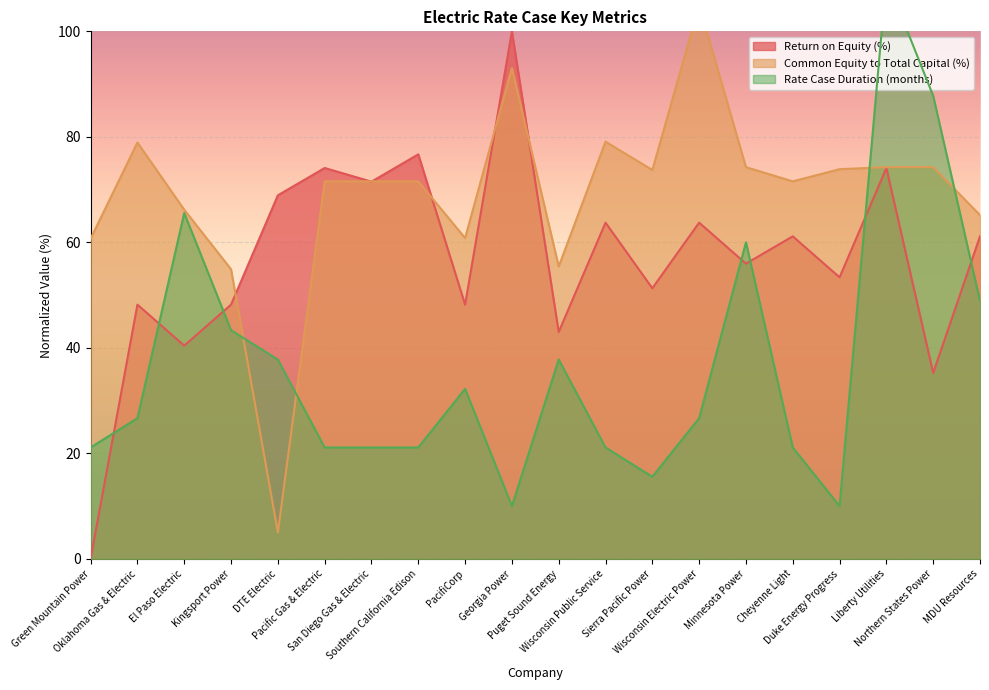

Reading right to left, extract all data points from this chart.

Return on Equity (%): 61.1	35.2	74.1	53.4	61.1	56.0	63.7	51.3	63.7	43.0	100.0	48.2	76.7	71.5	74.1	68.9	48.2	40.4	48.2	0.0
Common Equity to Total Capital (%): 65.2	74.2	74.2	73.9	71.6	74.2	105.0	73.7	79.1	55.4	93.1	60.8	71.6	71.6	71.6	5.0	54.9	66.2	78.9	60.7
Rate Case Duration (months): 48.9	87.8	110.0	10.0	21.1	60.0	26.7	15.6	21.1	37.8	10.0	32.2	21.1	21.1	21.1	37.8	43.3	65.6	26.7	21.1